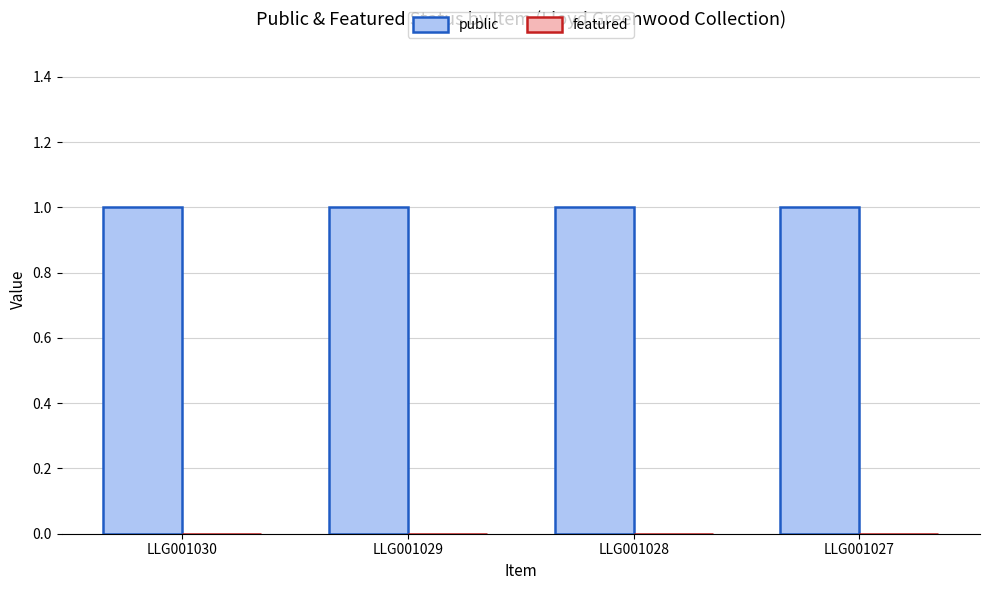

Reading left to right, extract all data points from this chart.

public: LLG001030=1	LLG001029=1	LLG001028=1	LLG001027=1
featured: LLG001030=0	LLG001029=0	LLG001028=0	LLG001027=0